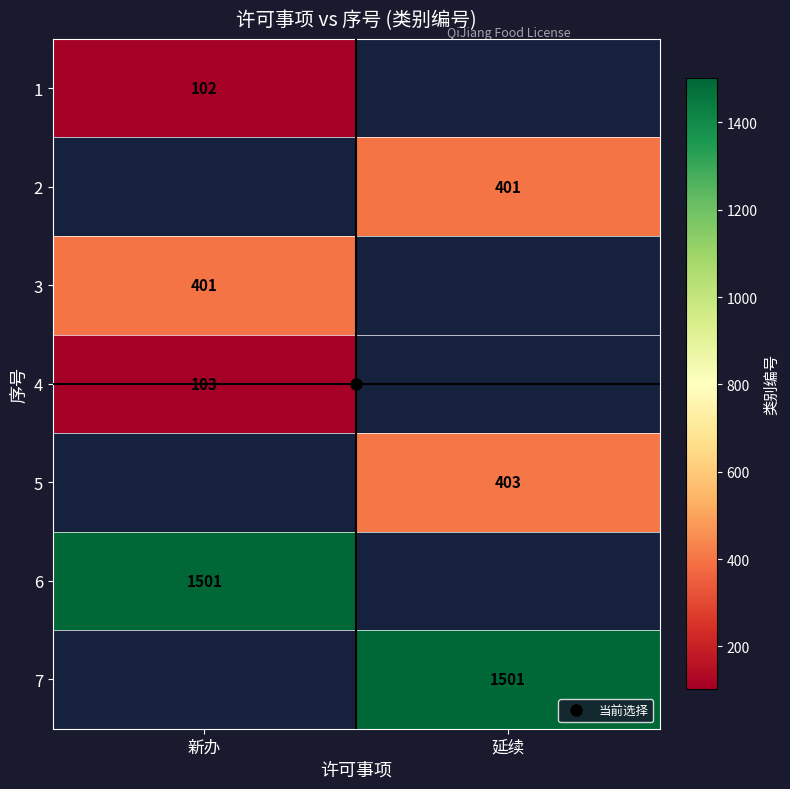

Is the value of 6 at 新办 greater than the value of 3 at 延续?

No